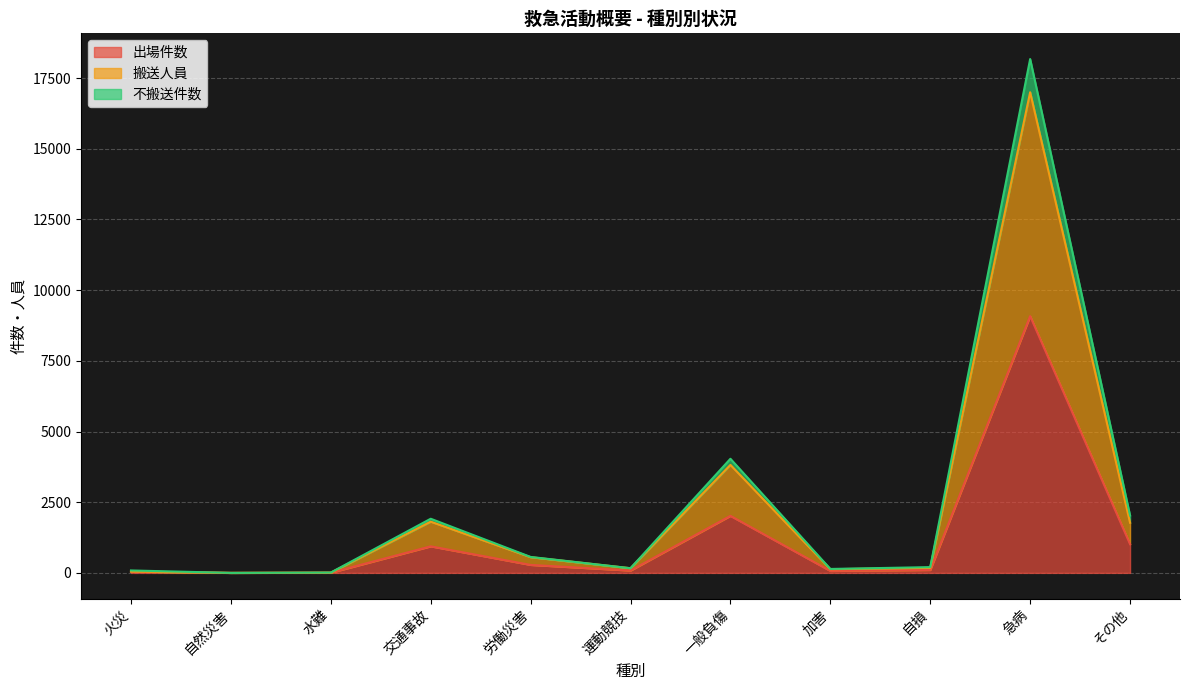

True or false: 出場件数 and 搬送人員 intersect in this chart.

False